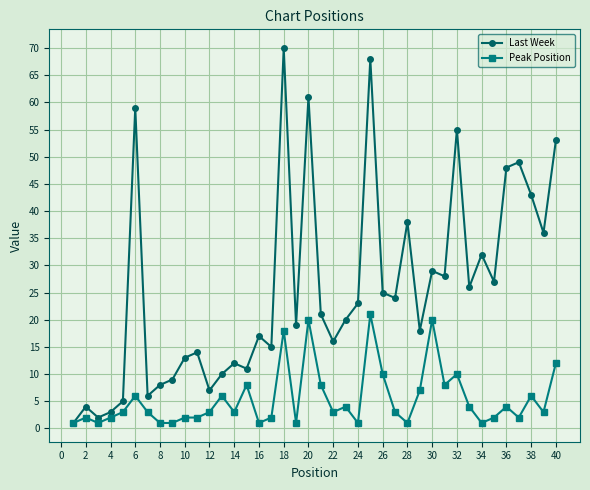

What is the value of the Last Week point at the 22nd from the left?

16